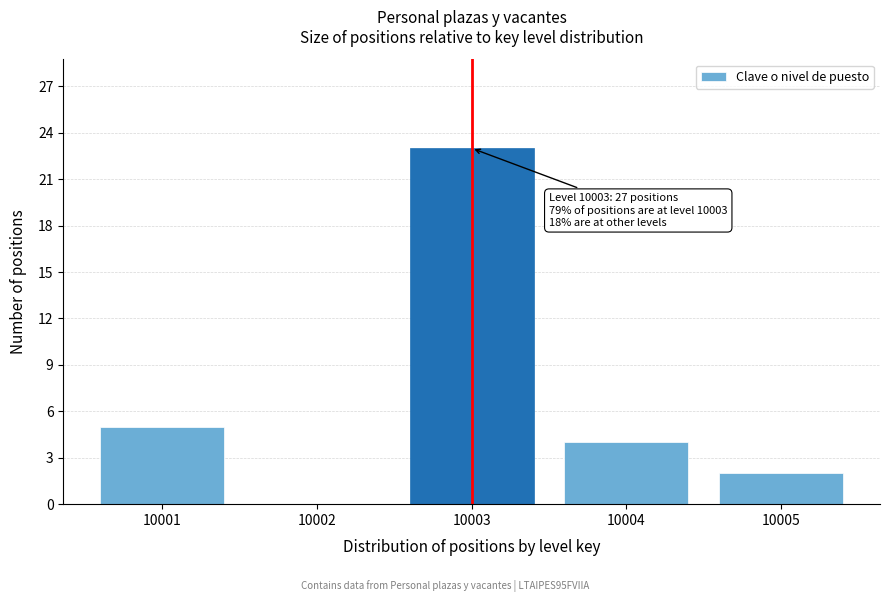

Reading right to left, transcribe all the data shown in this chart.

10005=2	10004=4	10003=23	10002=0	10001=5